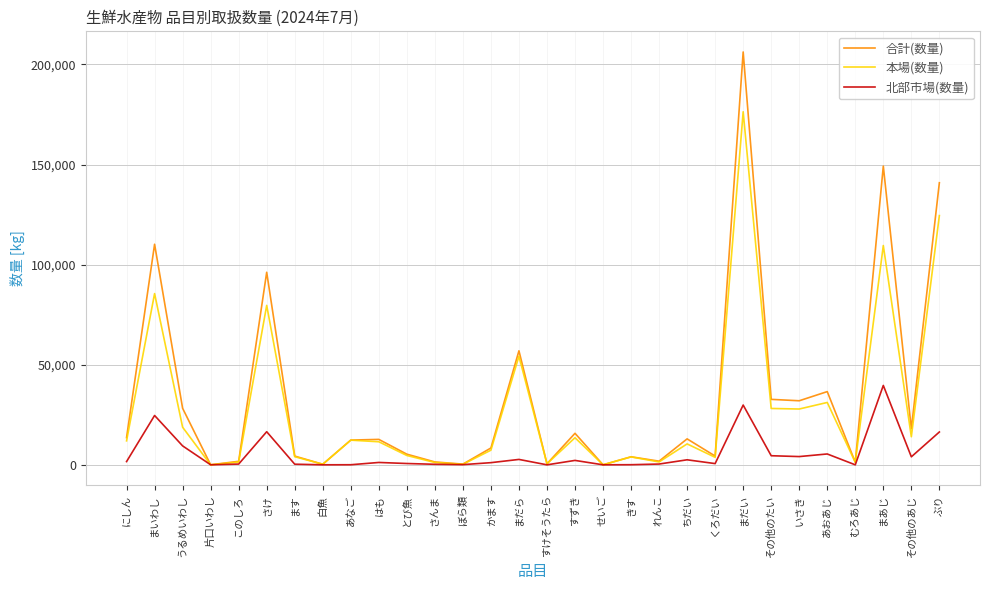

How many distinct data groups are displayed?

3